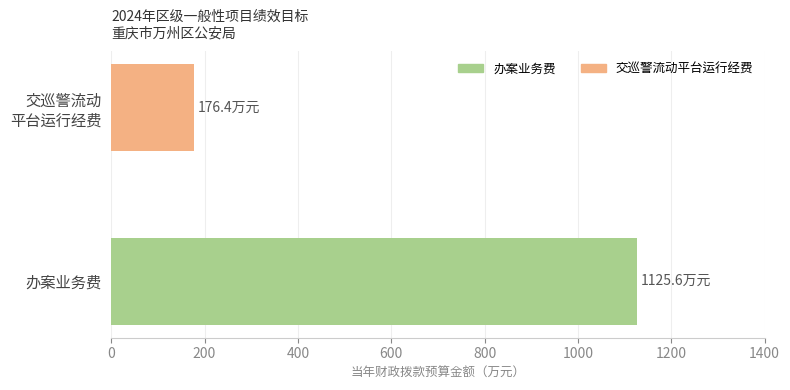

Rank the categories by value from highest to lowest.

办案业务费, 交巡警流动
平台运行经费